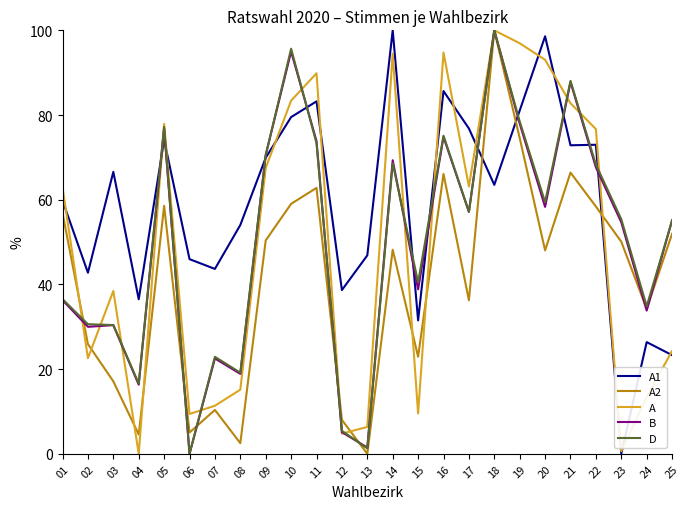

True or false: A1 and B cross at least once.

True